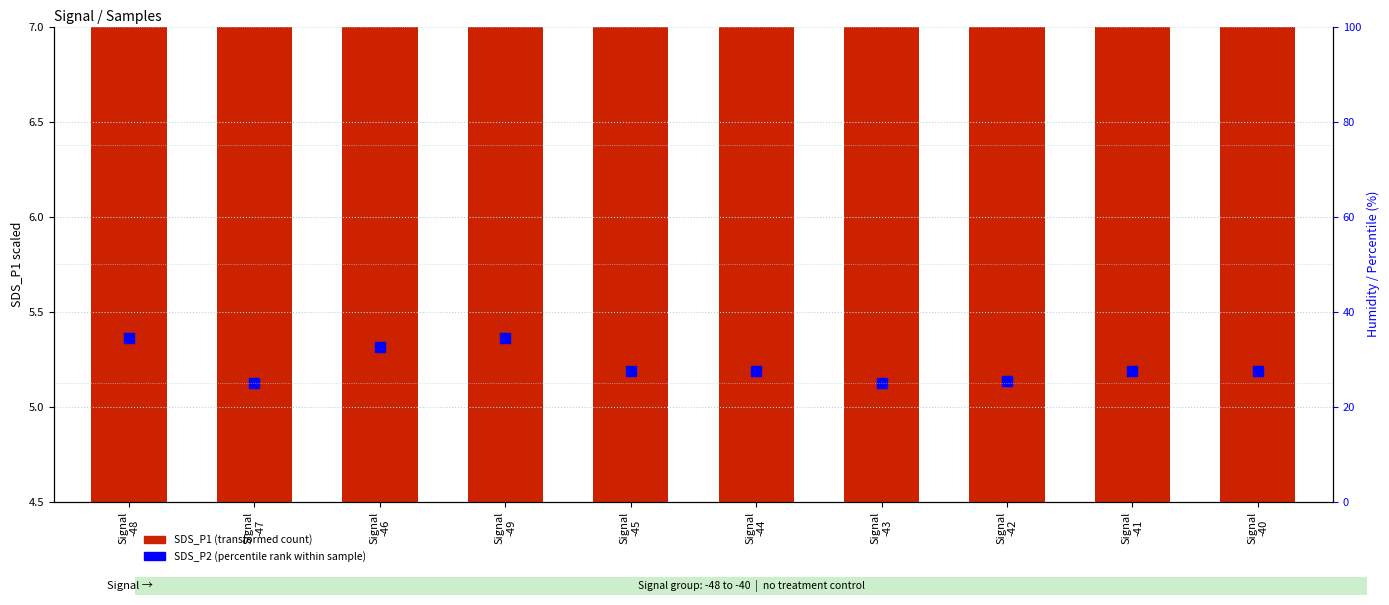

What are all the series names shown in the legend?

SDS_P1 (transformed count), SDS_P2 (percentile rank within sample)